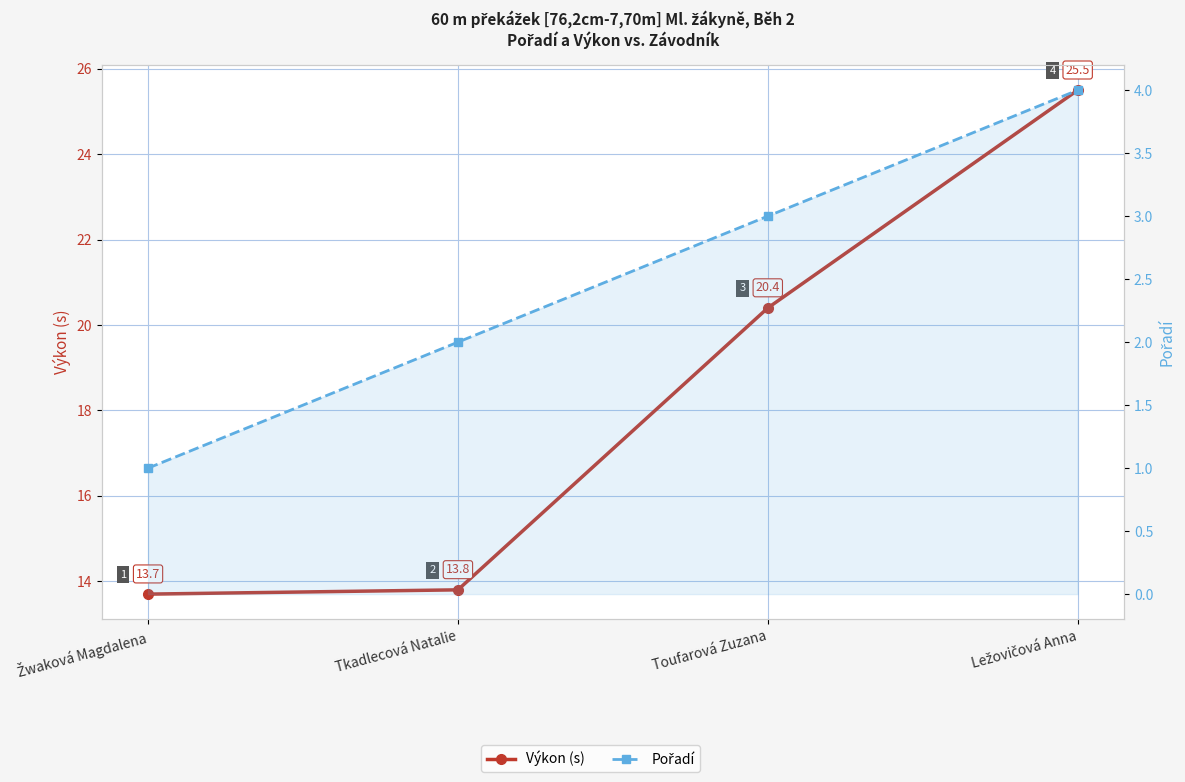

What is the value of the Výkon (s) point at the 4th from the left?

25.5